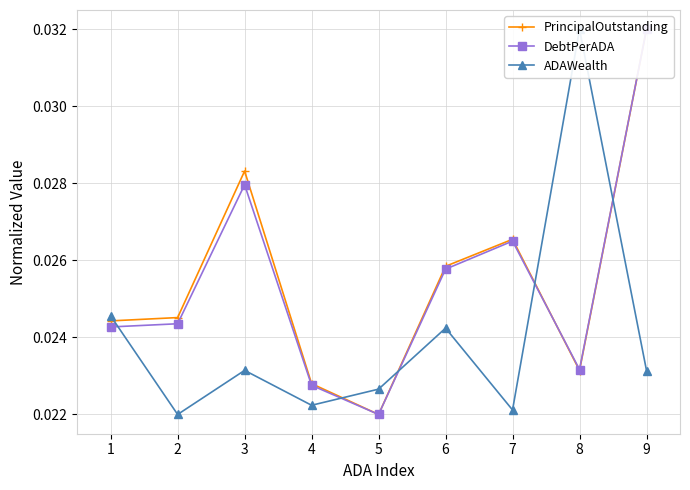

Between 5 and 4, which is larger?

4